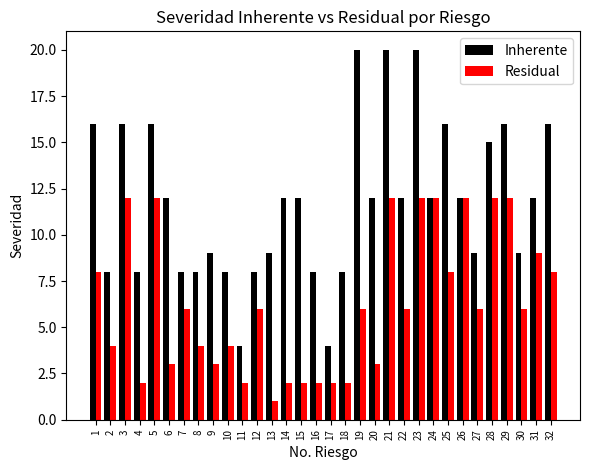

How many series are shown in this chart?

2